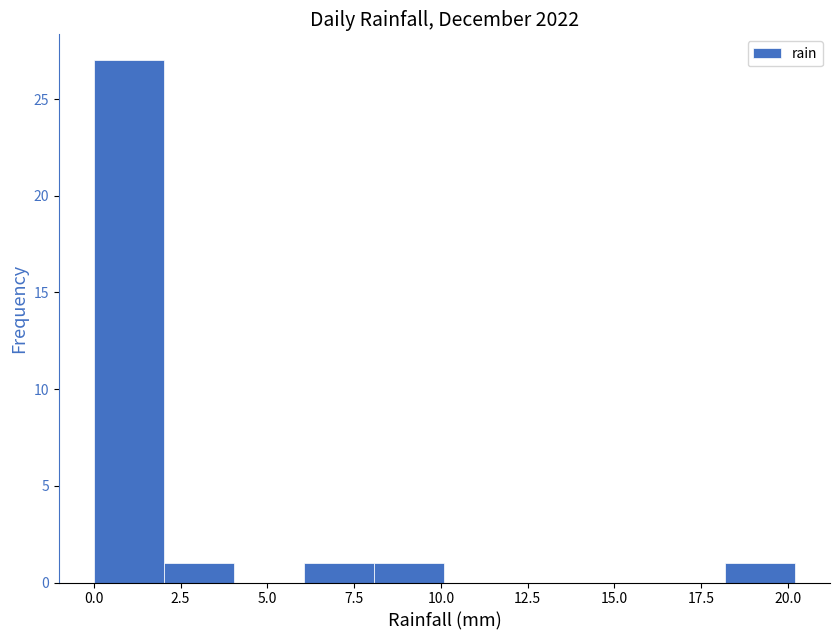

Which range on the x-axis has the tallest bar?

0 to 2